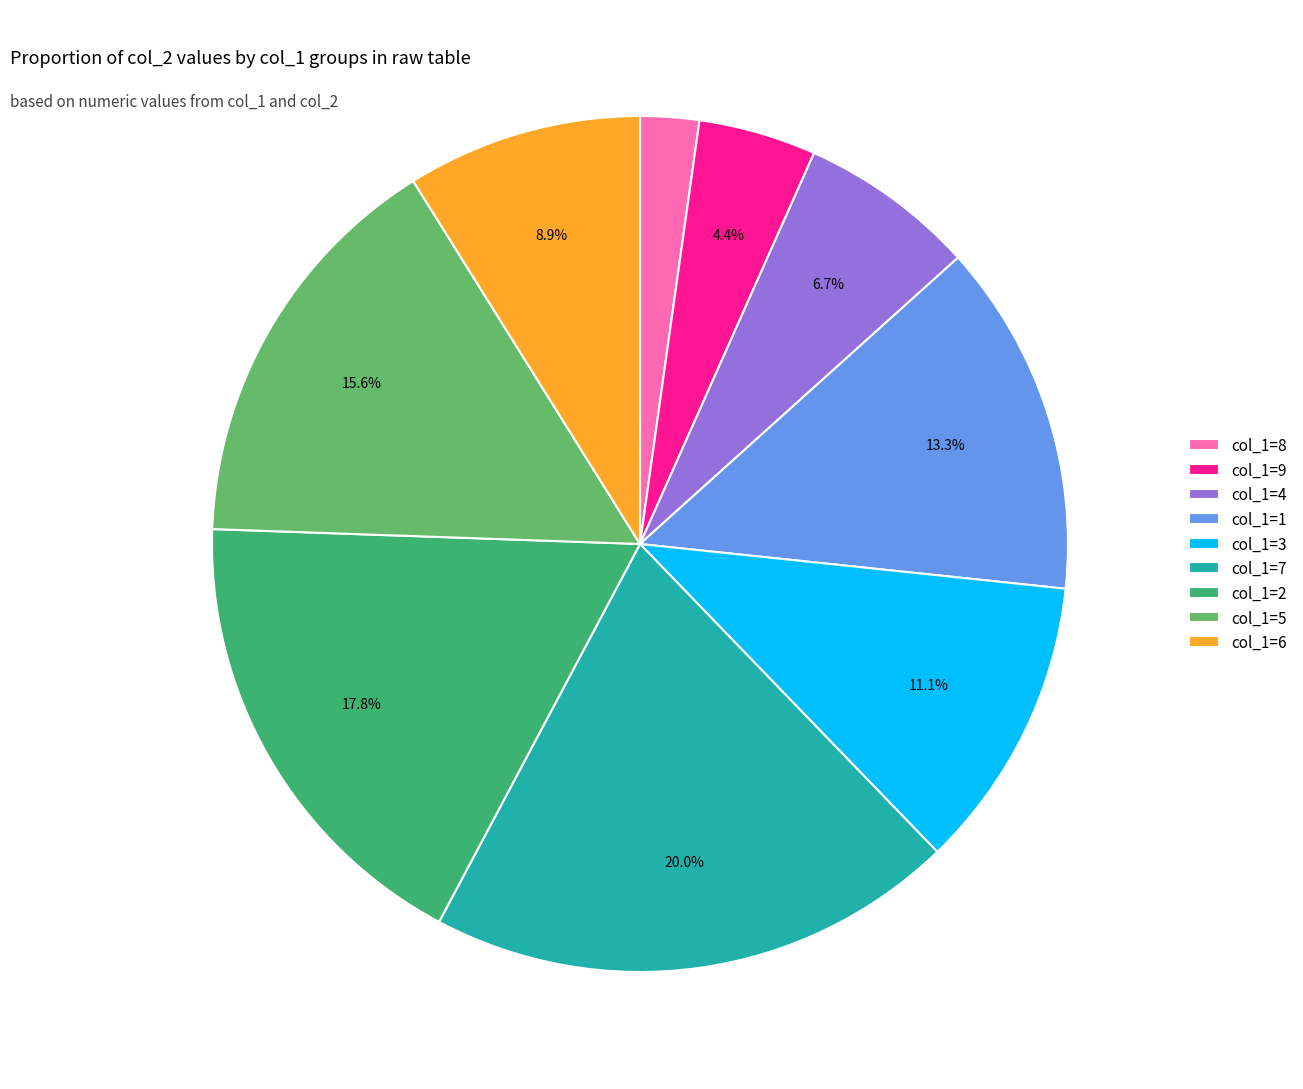

Rank the categories by value from lowest to highest.

col_1=8, col_1=9, col_1=4, col_1=6, col_1=3, col_1=1, col_1=5, col_1=2, col_1=7